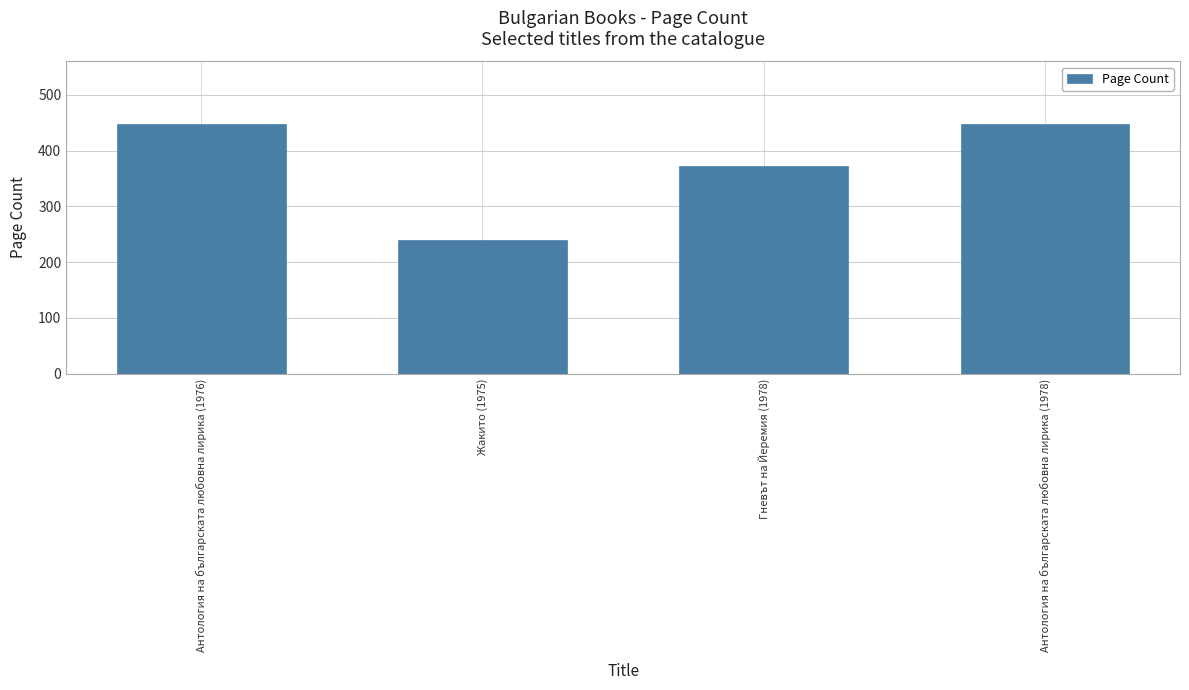

What is the difference between the maximum and minimum values?

208